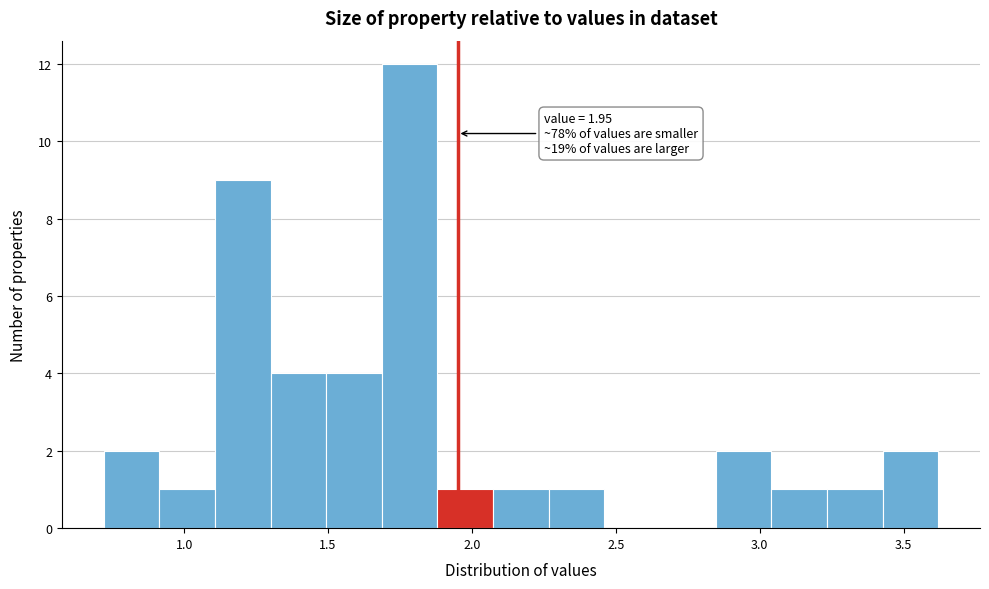

Read against the x-axis, roughly where is the centre of the tallest bar?

1.80